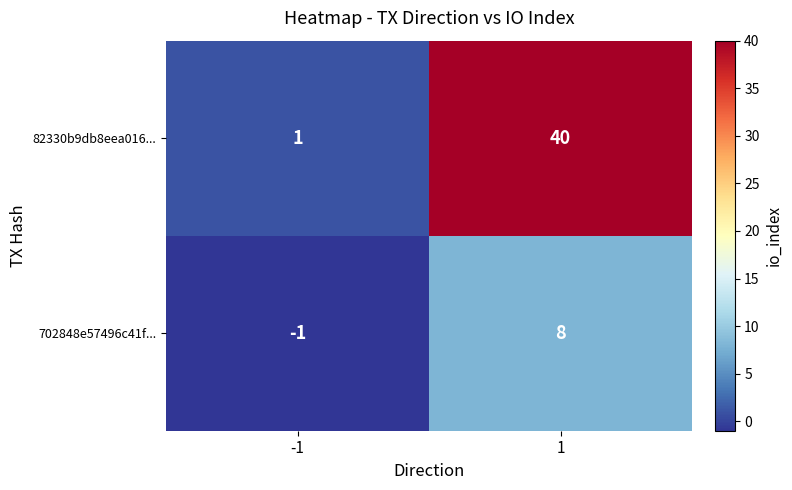

Reading left to right, extract all data points from this chart.

82330b9db8eea016...: -1=1	1=40
702848e57496c41f...: -1=-1	1=8